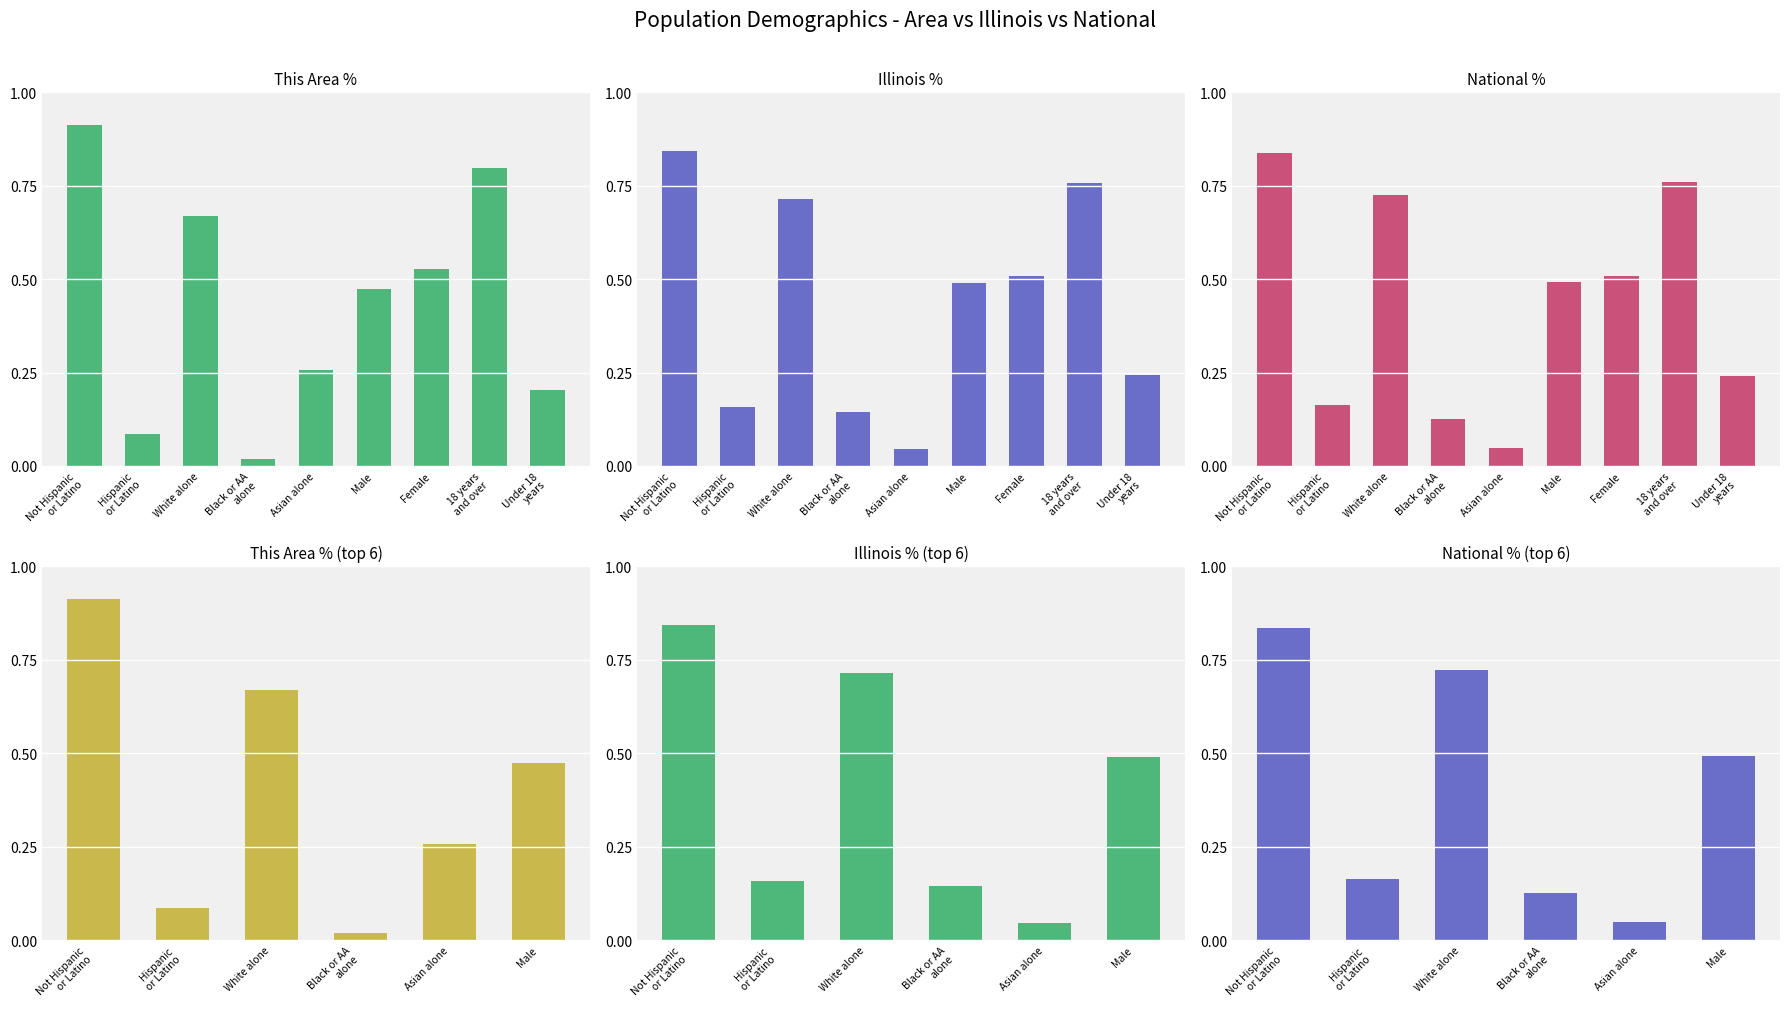

Which series changed the most between White alone and Asian alone?

National